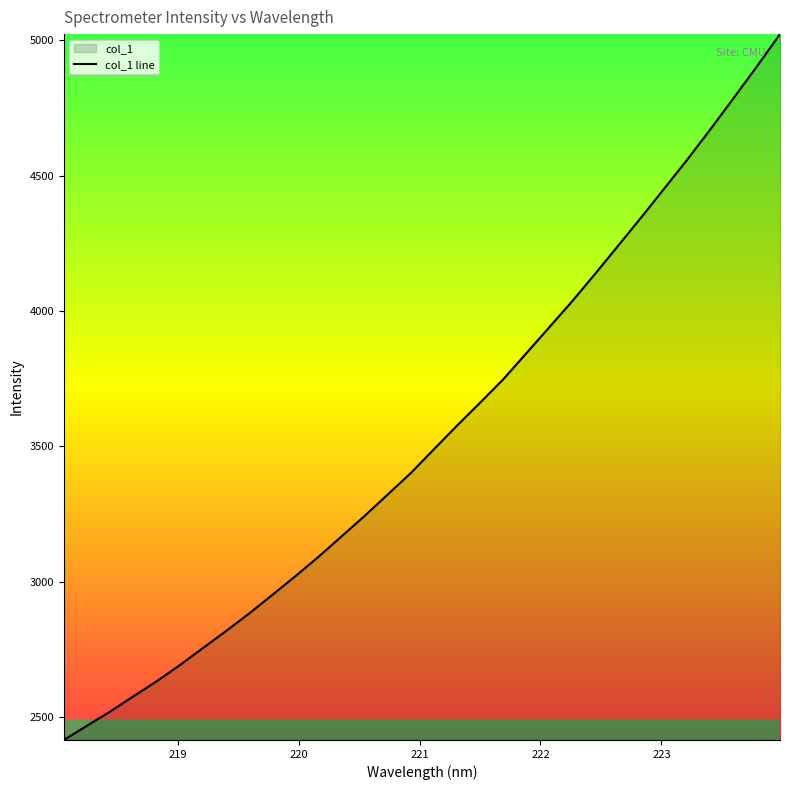

What is the maximum value shown in the chart?

5022.6